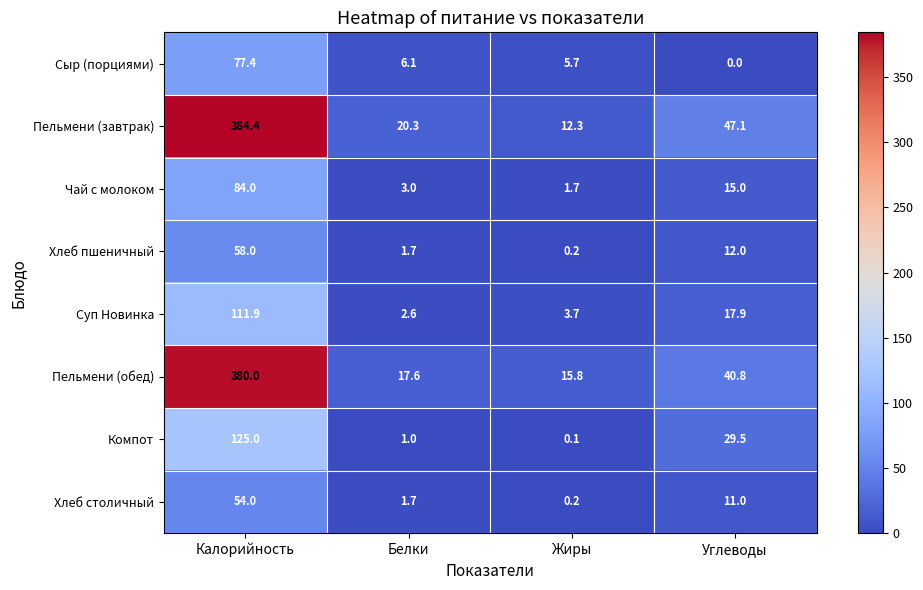

Rank the categories by Пельмени (завтрак) value from highest to lowest.

Калорийность, Углеводы, Белки, Жиры